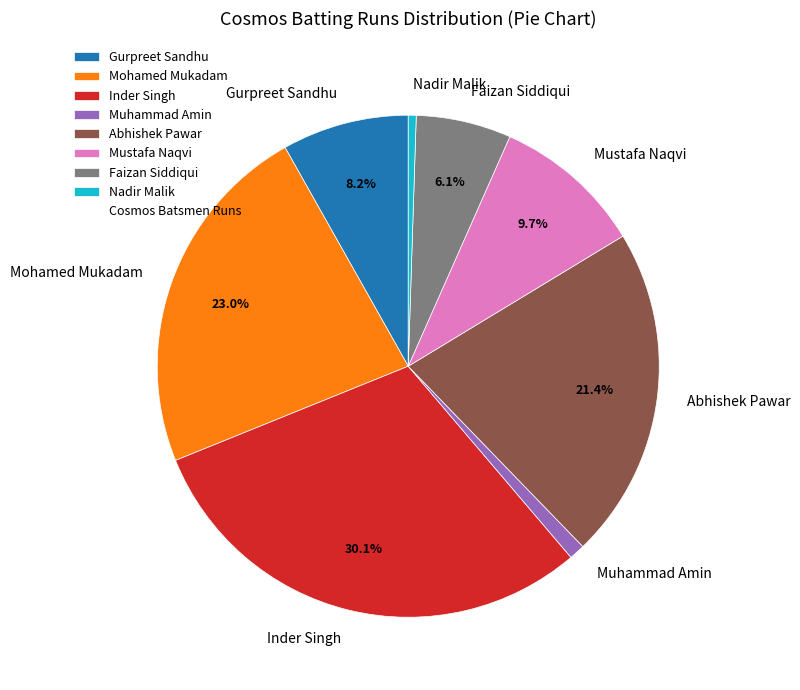

What is the ratio of the value at Muhammad Amin to the value at Faizan Siddiqui?

0.2